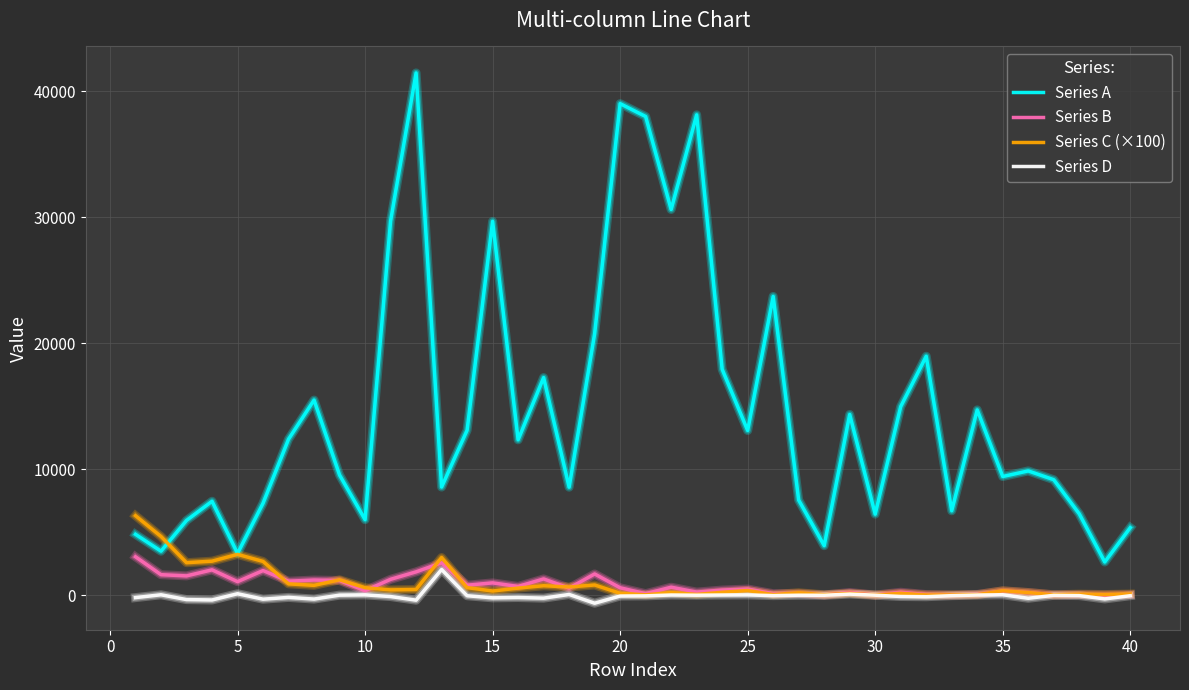

In Series D, how many points are higher than both neighbors (excluding endpoints)?

13